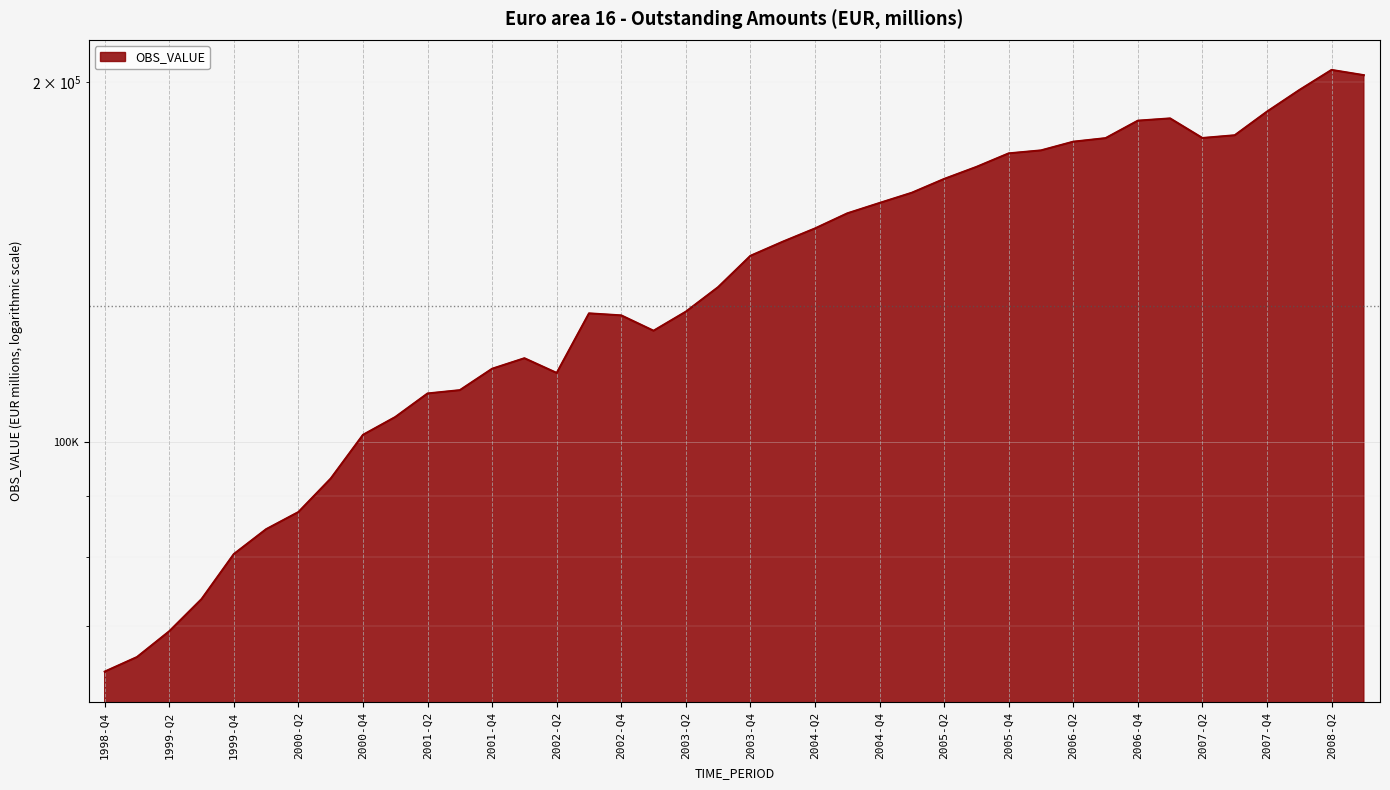

How many points are lower than both their immediate neighbors (excluding endpoints)?

3